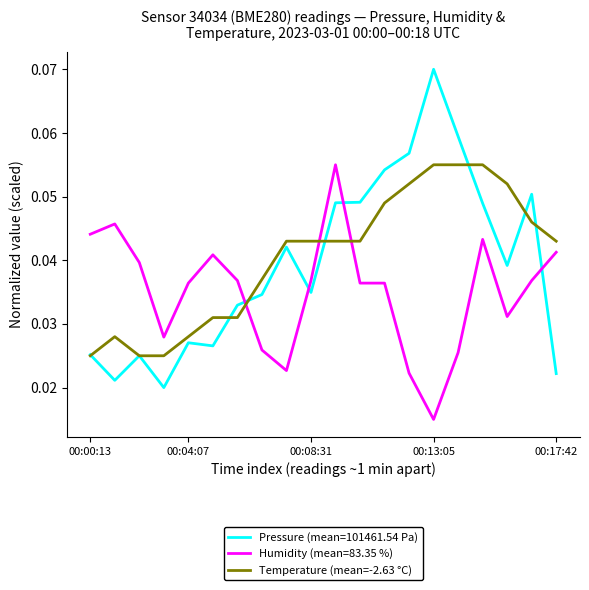

Which series has the widest spread of values?

Pressure (mean=101461.54 Pa)